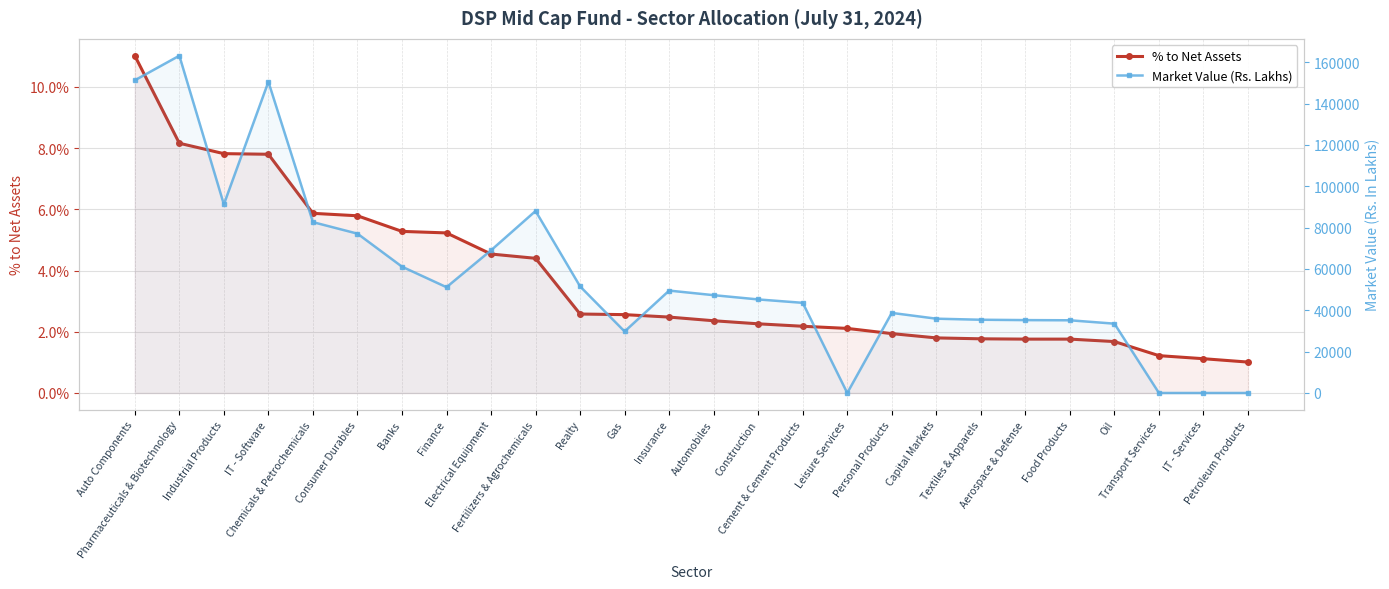

What position from the right is Auto Components?

26